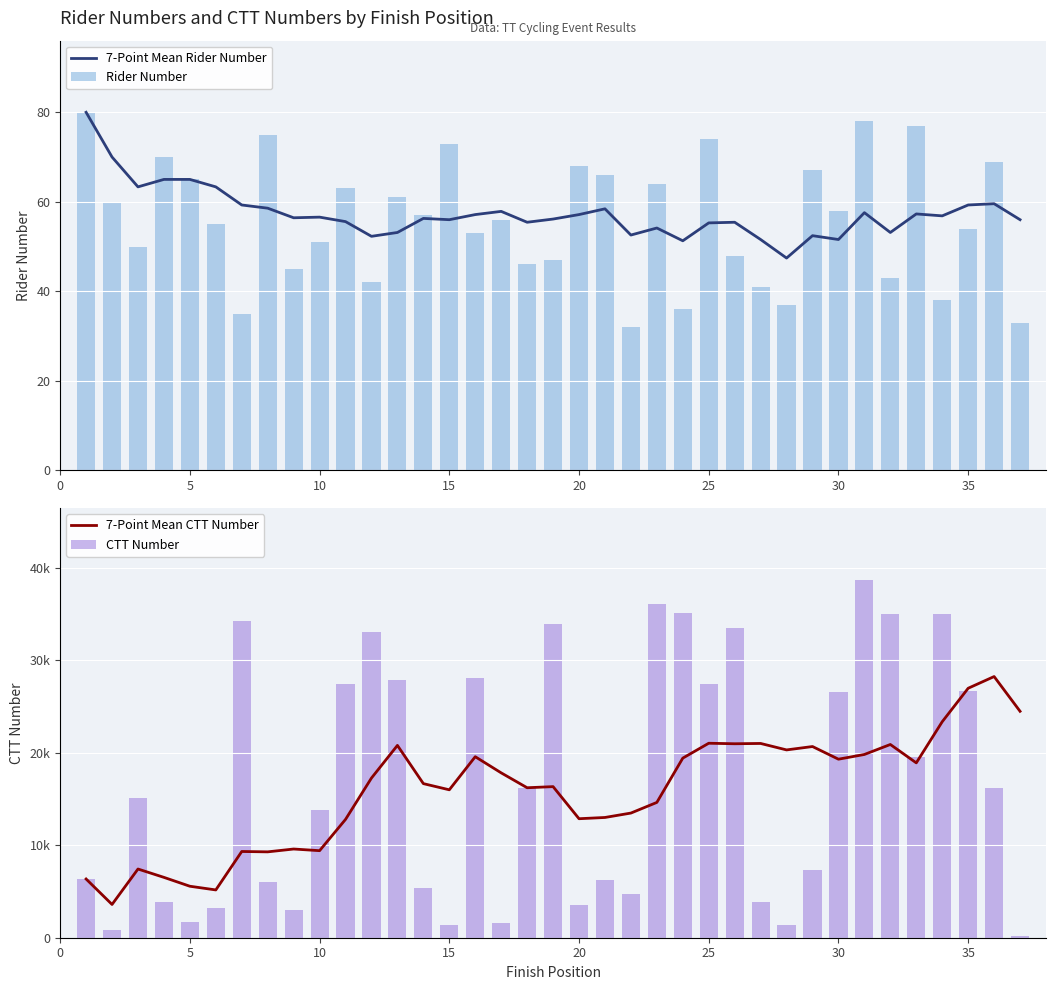

Is it true that 7-Point Mean Rider Number equals 56.0 at 15?

True